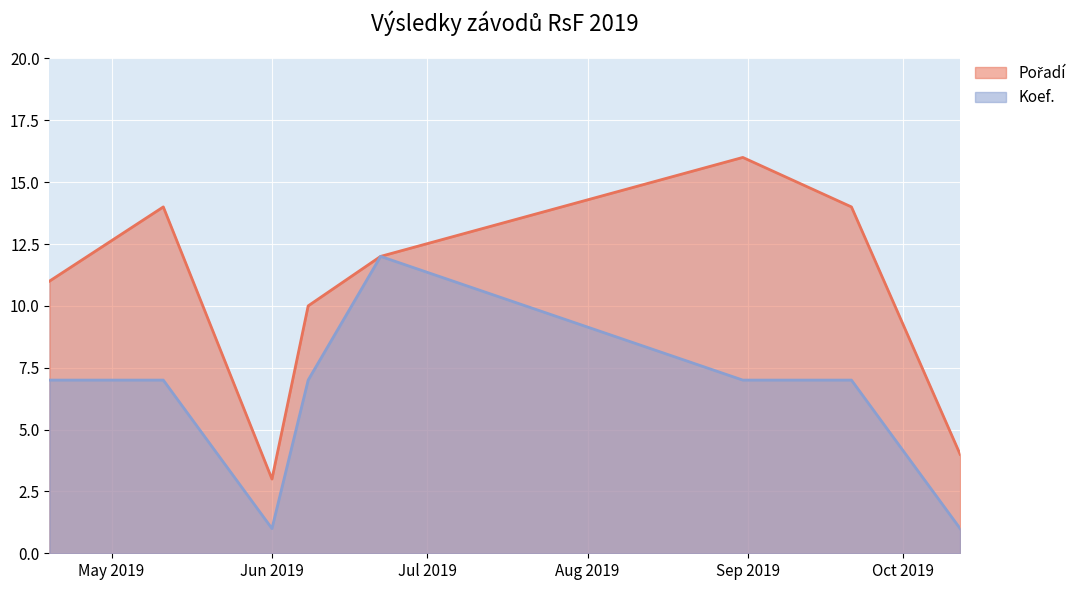

What is the greatest value displayed?

16